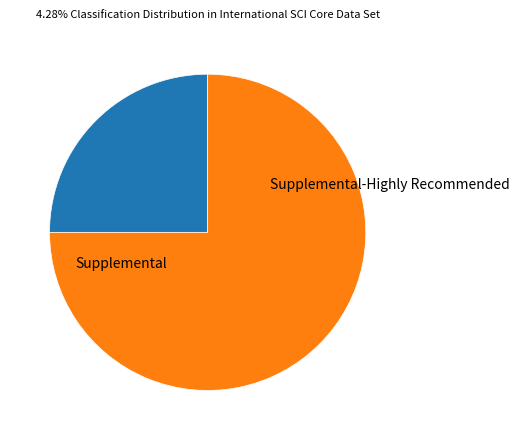

What percentage is NOT represented by Supplemental?

75.0%